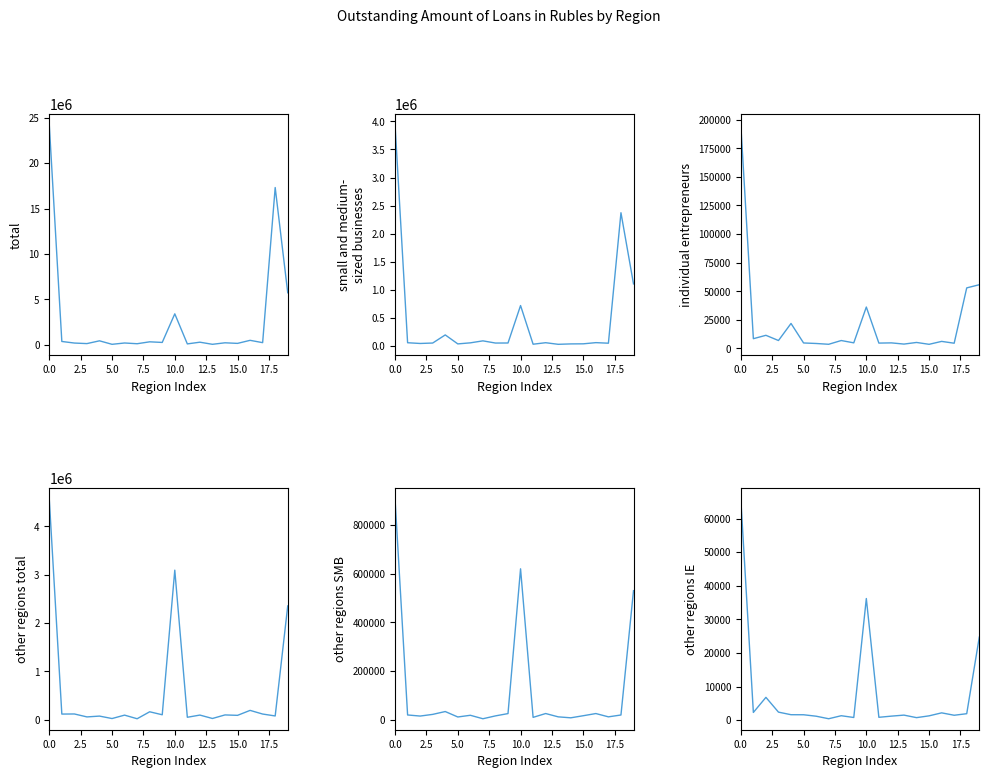

The other regions SMB series shows 4744 at 11. True or false?

False